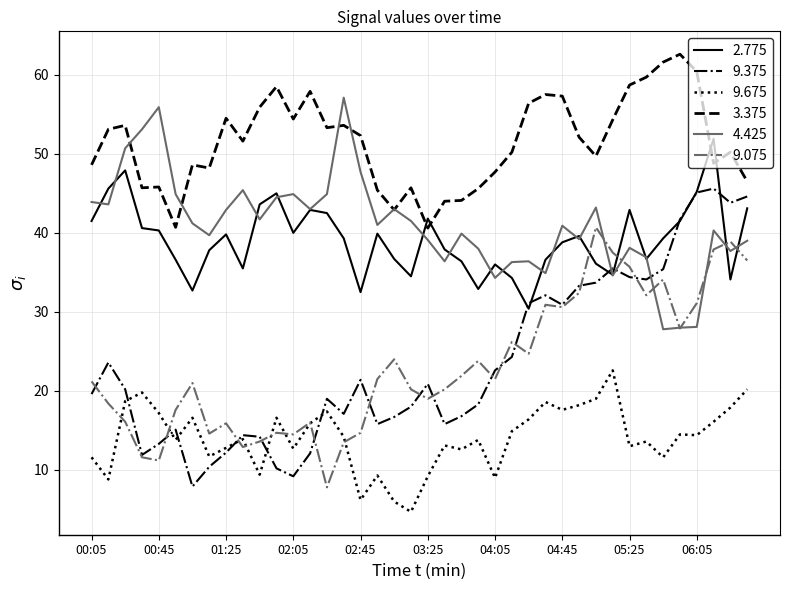

What is the maximum value for 9.675?

22.6